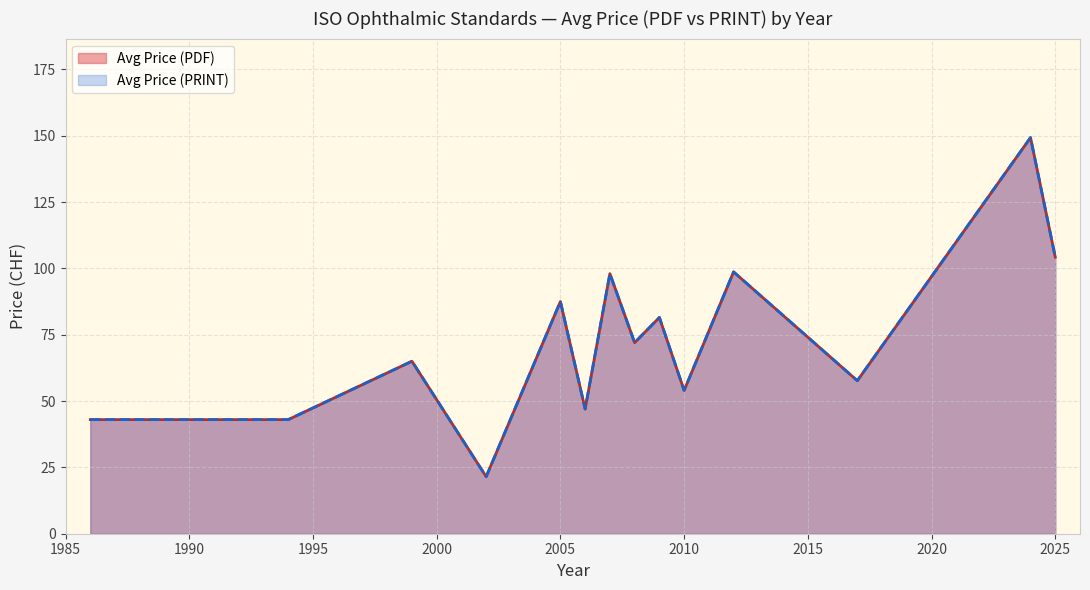

What are all the series names shown in the legend?

Avg Price (PDF), Avg Price (PRINT)